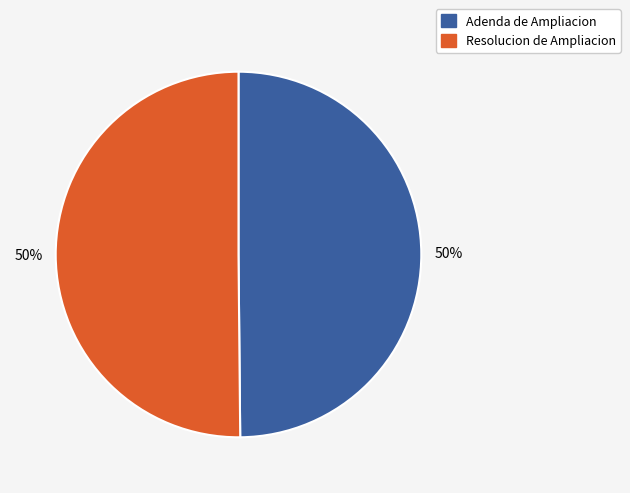

To the nearest percent, what portion does Resolucion de Ampliacion represent?

50%